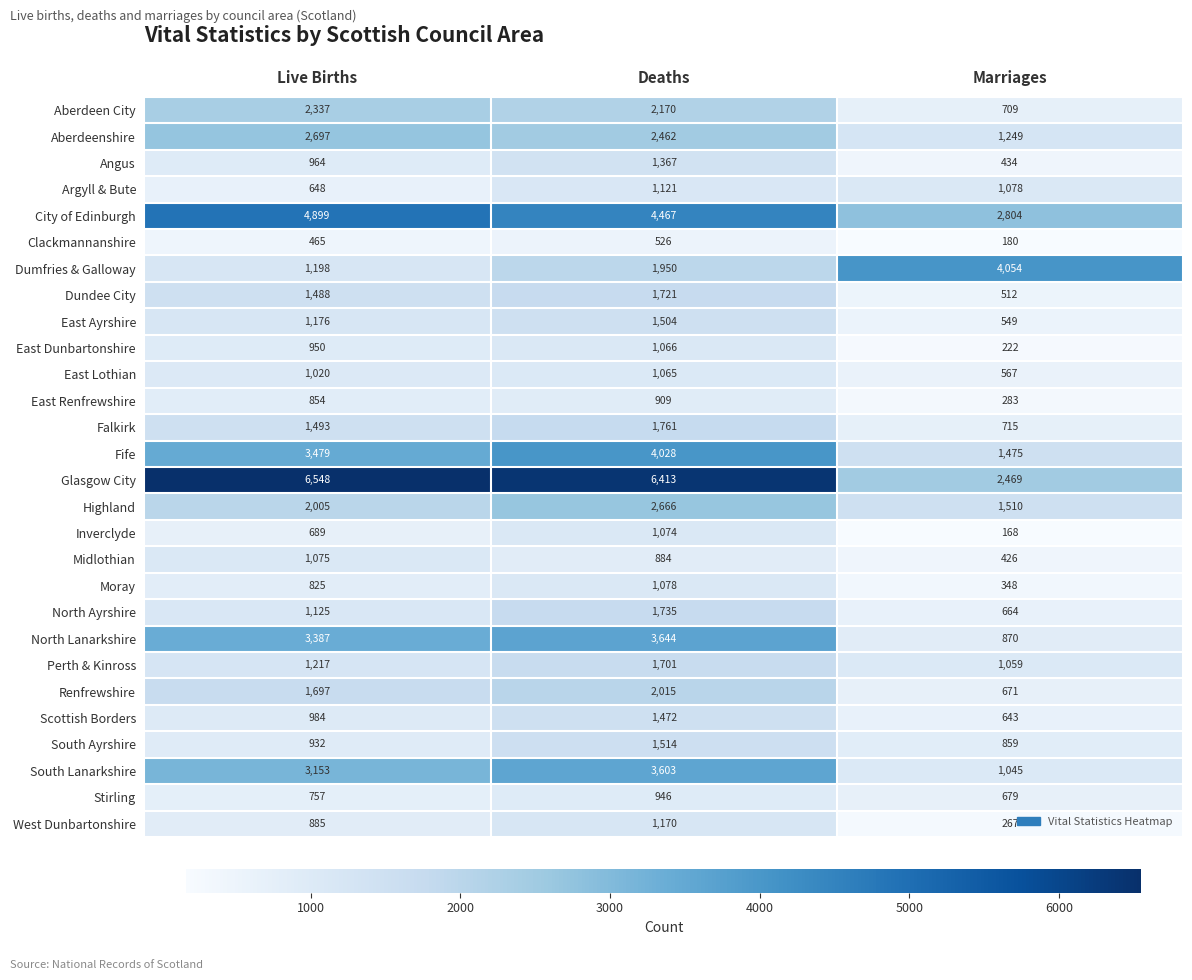

How many categories are shown in the chart?

3